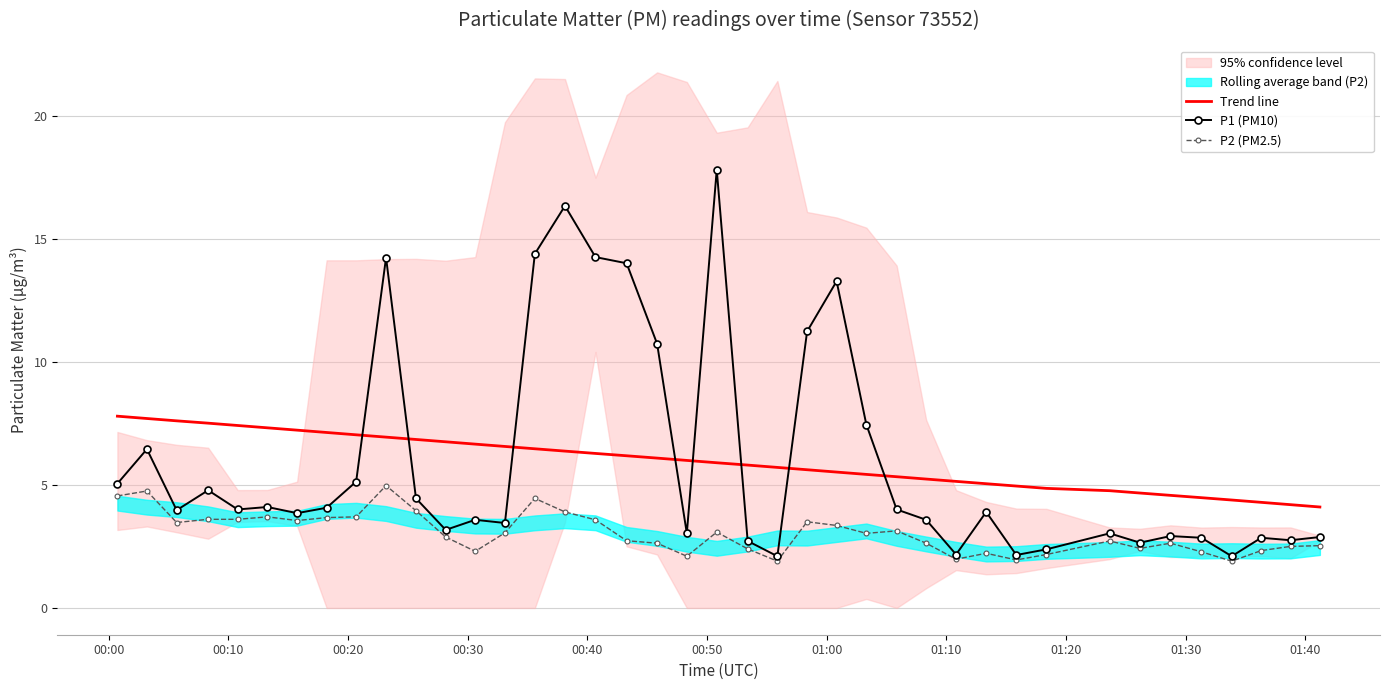

What is the difference between the maximum and minimum values in the Trend line series?

3.7